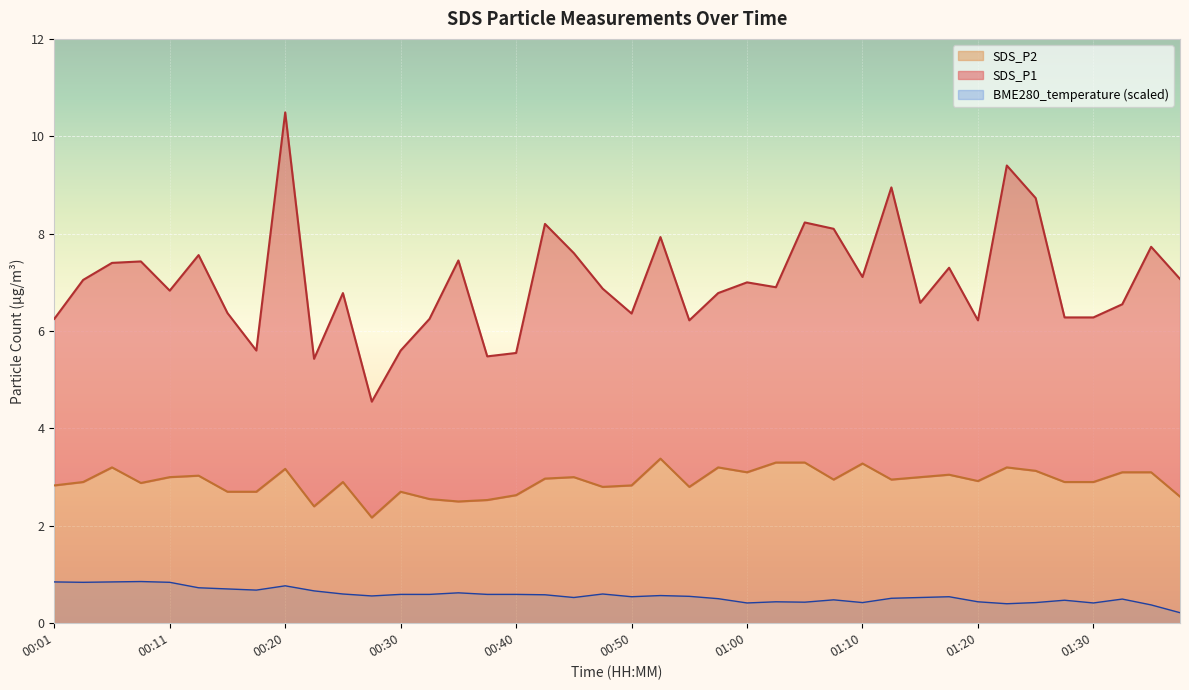

What is the change in value from 01:05 to 01:27?

-0.4